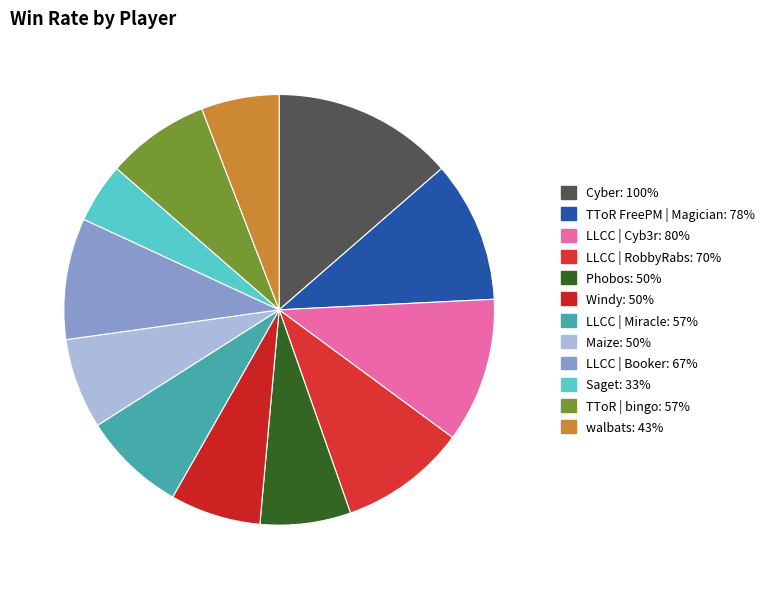

Rank the categories by value from lowest to highest.

Saget, walbats, Phobos, Windy, Maize, LLCC | Miracle, TToR | bingo, LLCC | Booker, LLCC | RobbyRabs, TToR FreePM | Magician, LLCC | Cyb3r, Cyber